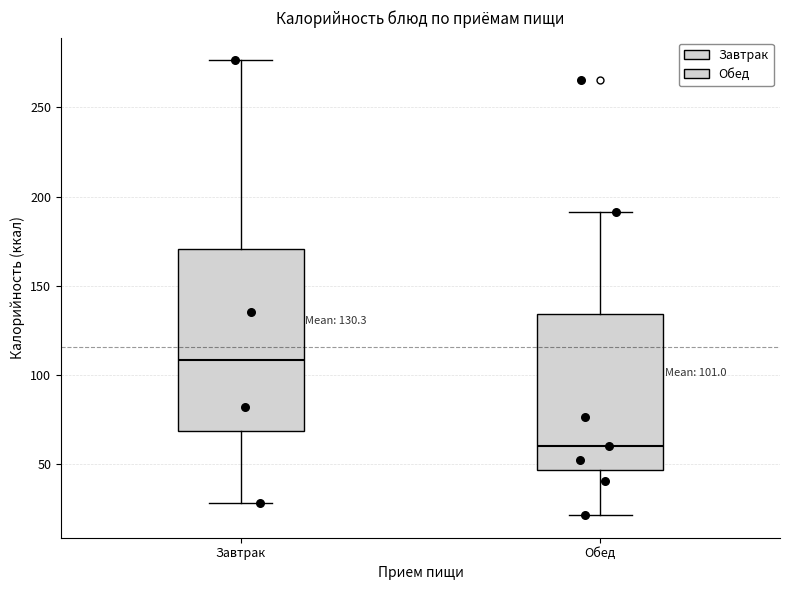

Which box has the lowest median line?

Обед